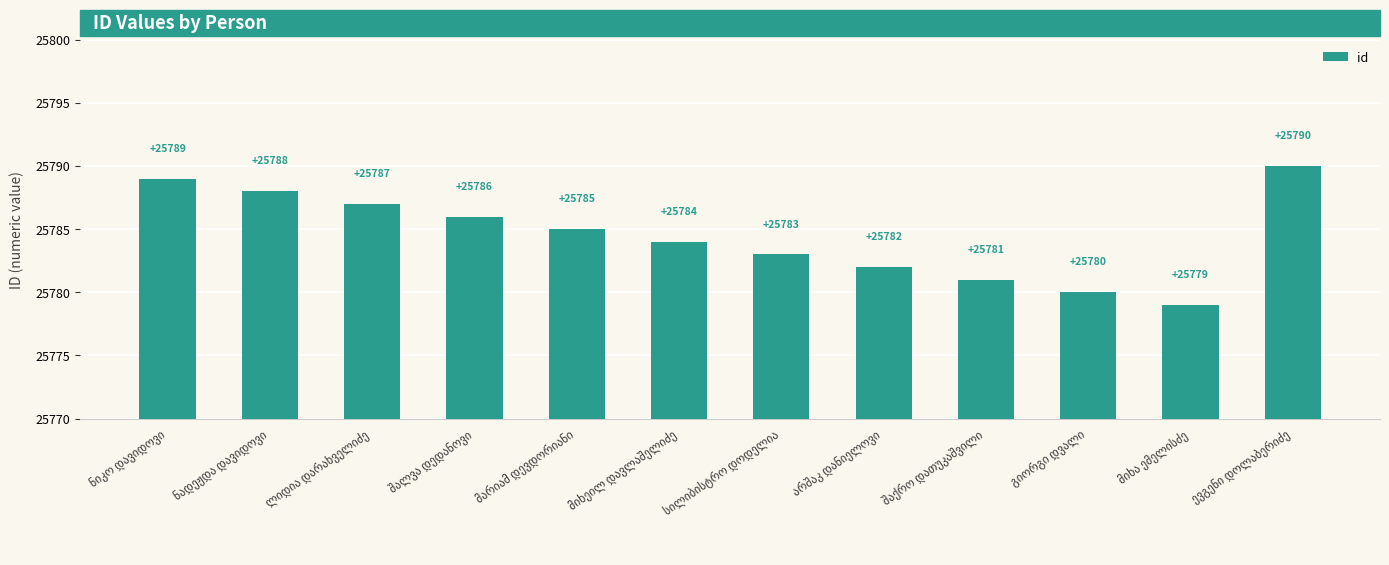

What is the minimum value shown in the chart?

25779